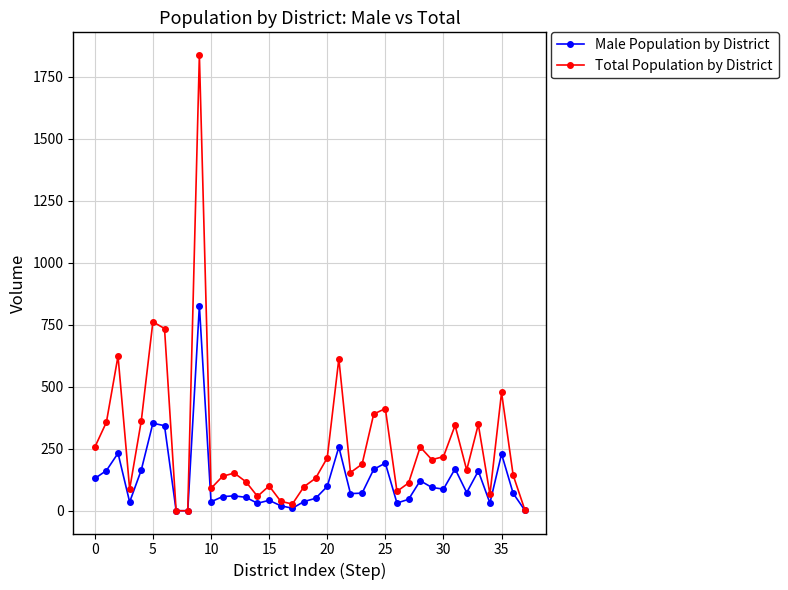

True or false: Male Population by District has more than 1 interior local peaks.

True